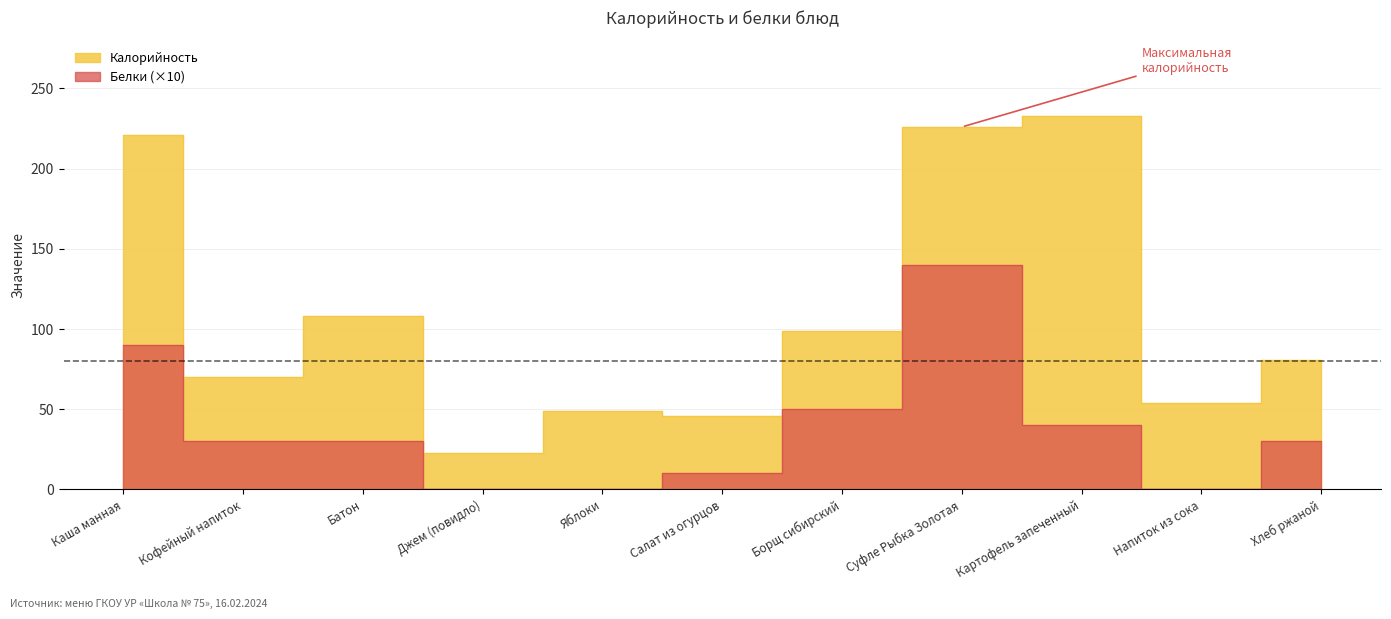

The Калорийность series shows 108 at Батон. True or false?

True